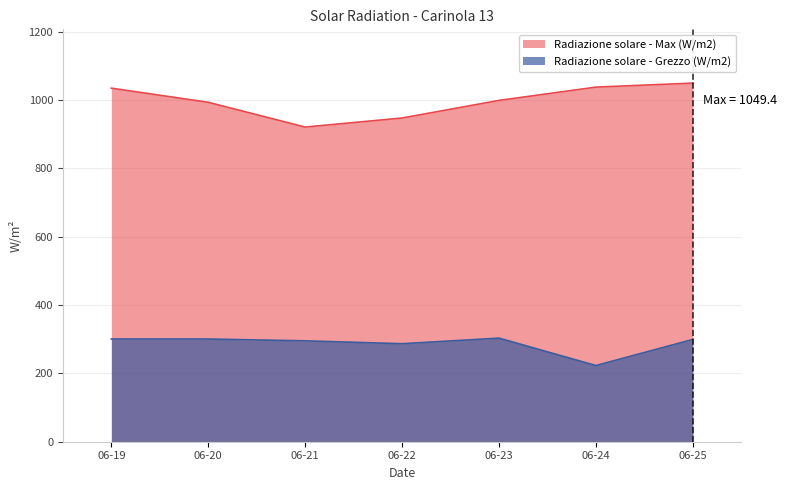

At which category does Radiazione solare - Max (W/m2) reach its first local valley?

06-21